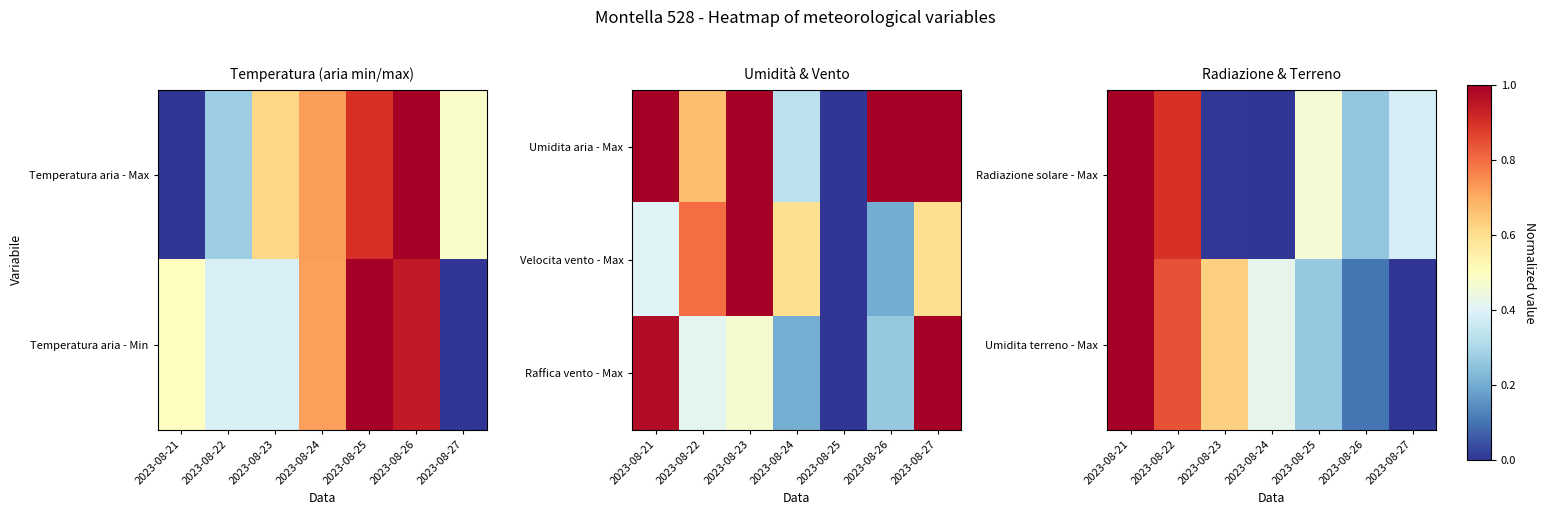

At how many categories does at least one series exceed 0?

7